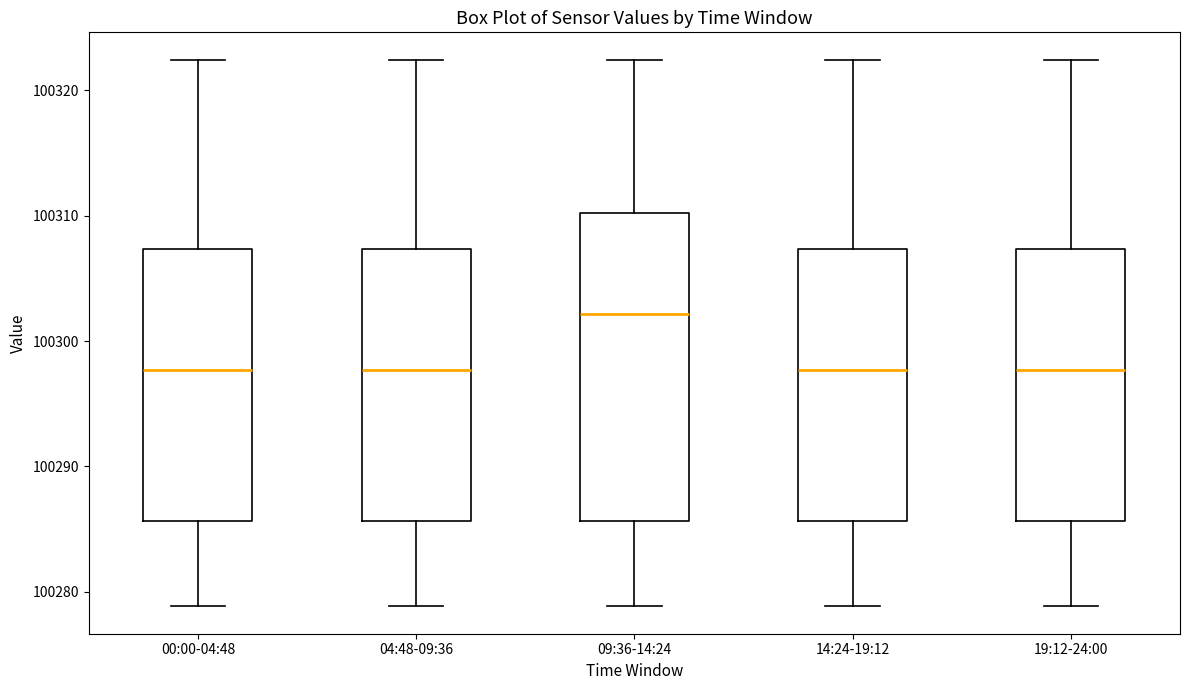

Reading left to right, read every box against the y-axis: the position of its median line, the range the box covers, and the ends of its whiskers. The values are not printed on the chart, so give them approximately, as read against the axis.

00:00-04:48: median 100298, box 100286 to 100307, whiskers 100279 to 100322
04:48-09:36: median 100298, box 100286 to 100307, whiskers 100279 to 100322
09:36-14:24: median 100302, box 100286 to 100310, whiskers 100279 to 100322
14:24-19:12: median 100298, box 100286 to 100307, whiskers 100279 to 100322
19:12-24:00: median 100298, box 100286 to 100307, whiskers 100279 to 100322